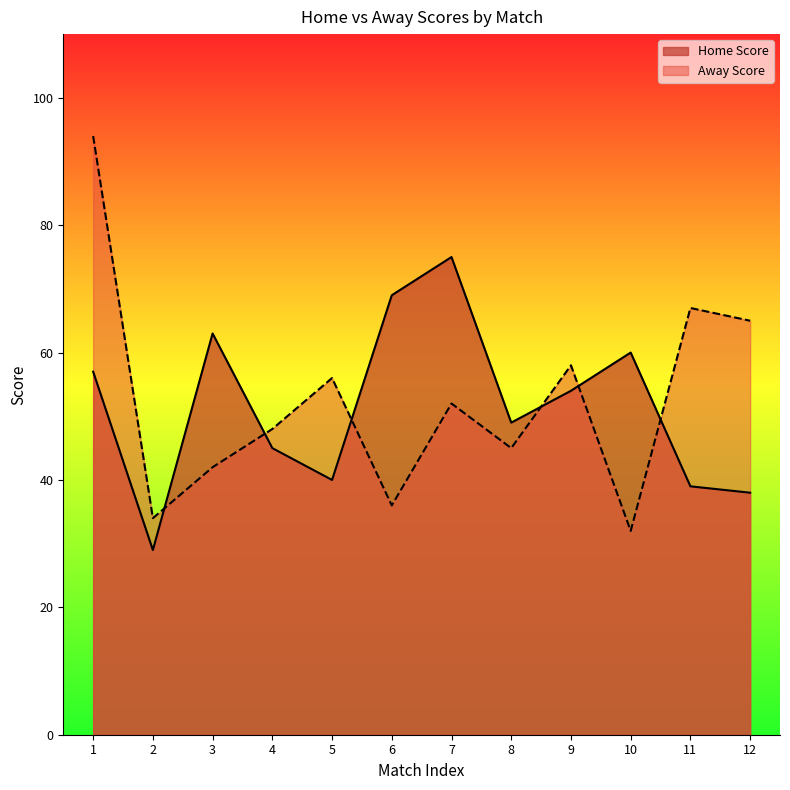

At how many categories does at least one series exceed 61?

6